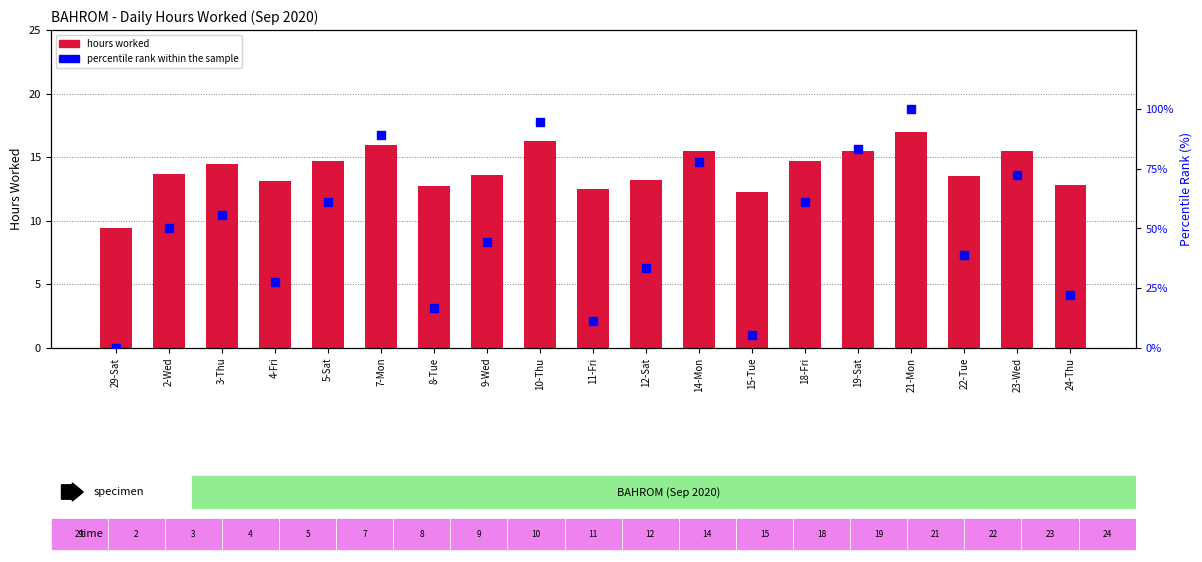

At how many categories does at least one series exceed 55?

9